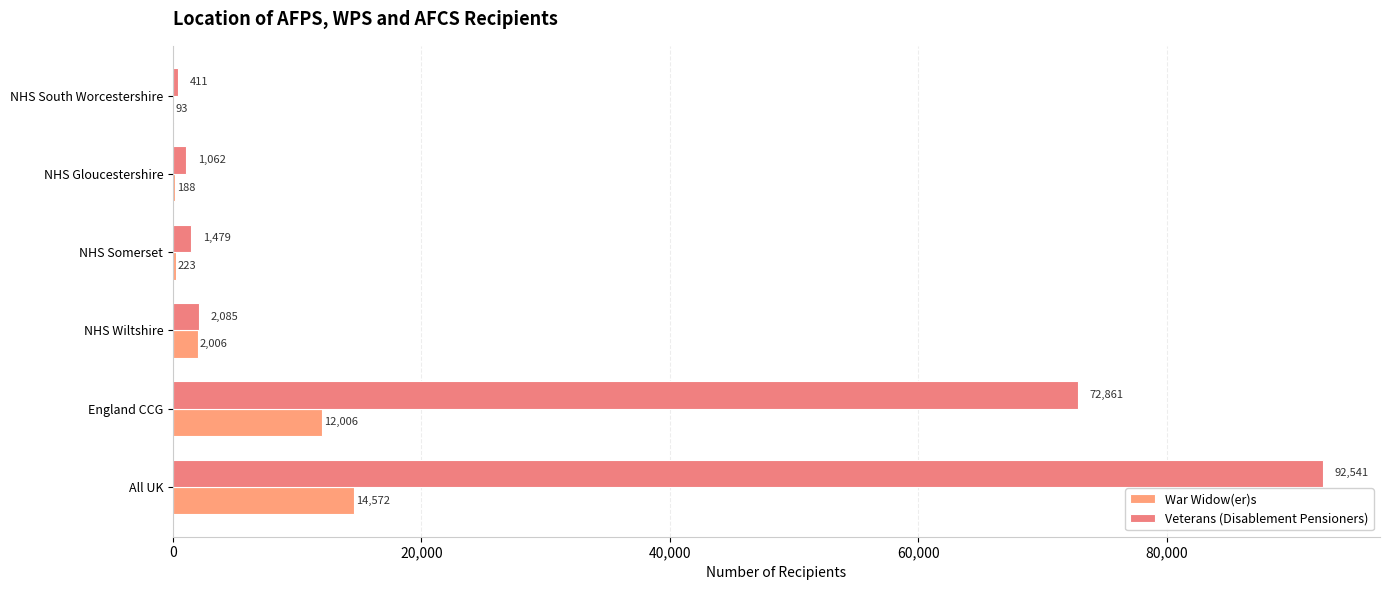

How many series are shown in this chart?

2